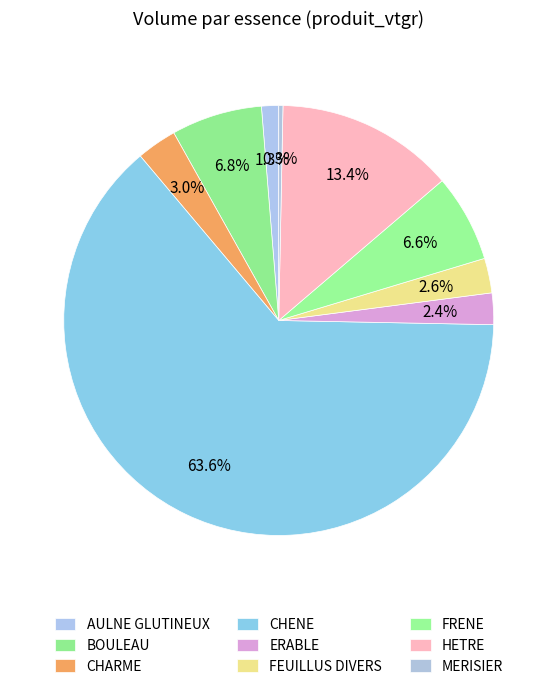

Is there any slice that represents more than half of the pie?

Yes